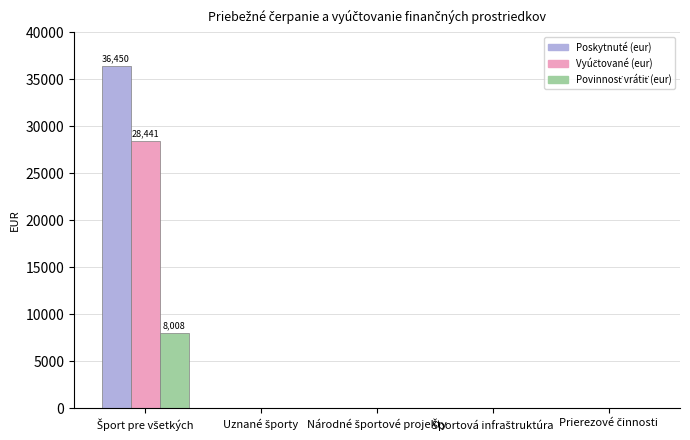

List the series in order of their peak value, lowest first.

Povinnosť vrátiť (eur), Vyúčtované (eur), Poskytnuté (eur)